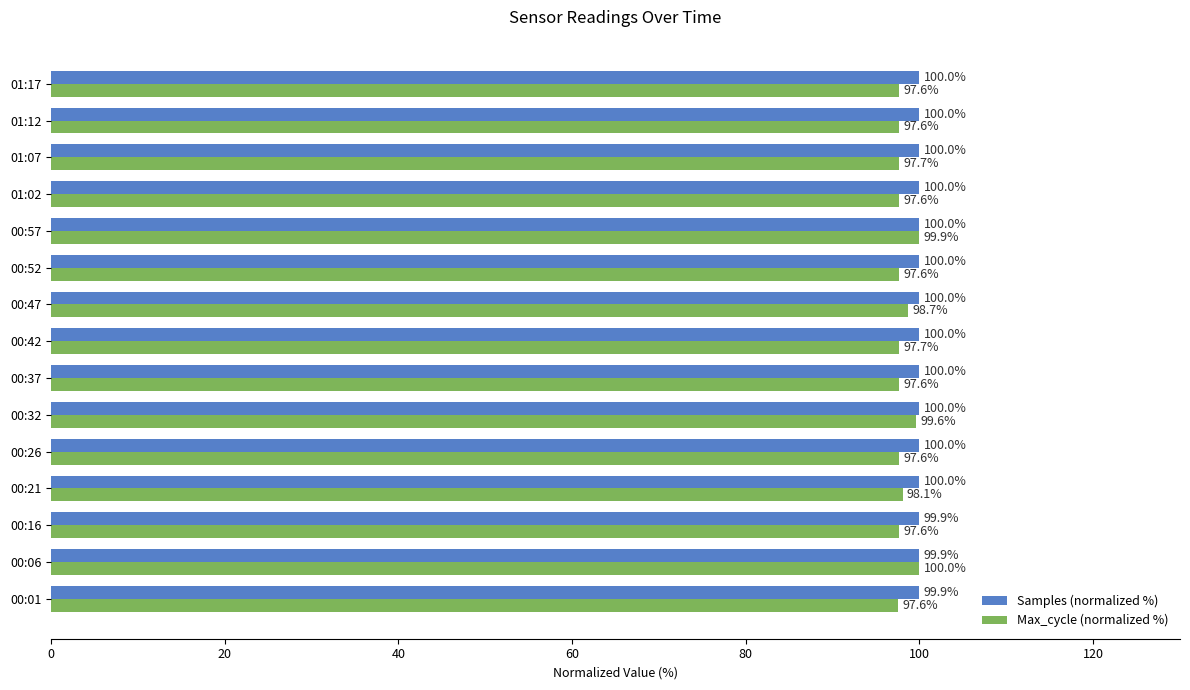

What is the approximate value of Max_cycle (normalized %) at 01:17?

97.6